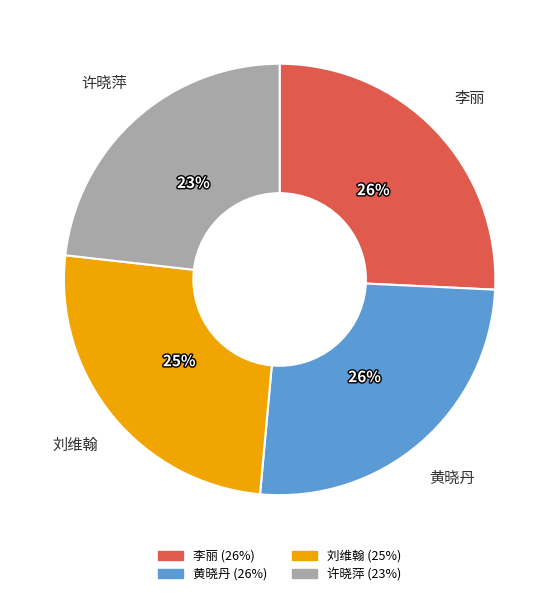

How many segments does this pie chart have?

4